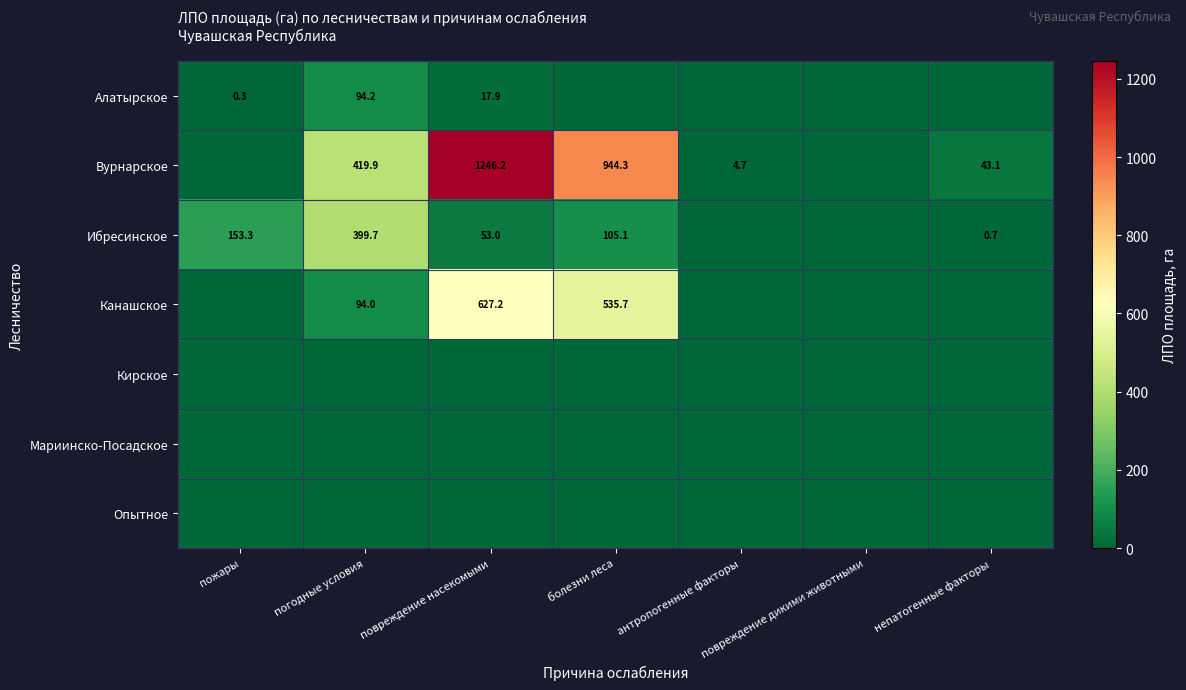

Rank the categories by Ибресинское value from lowest to highest.

антропогенные факторы, повреждение дикими животными, непатогенные факторы, повреждение насекомыми, болезни леса, пожары, погодные условия